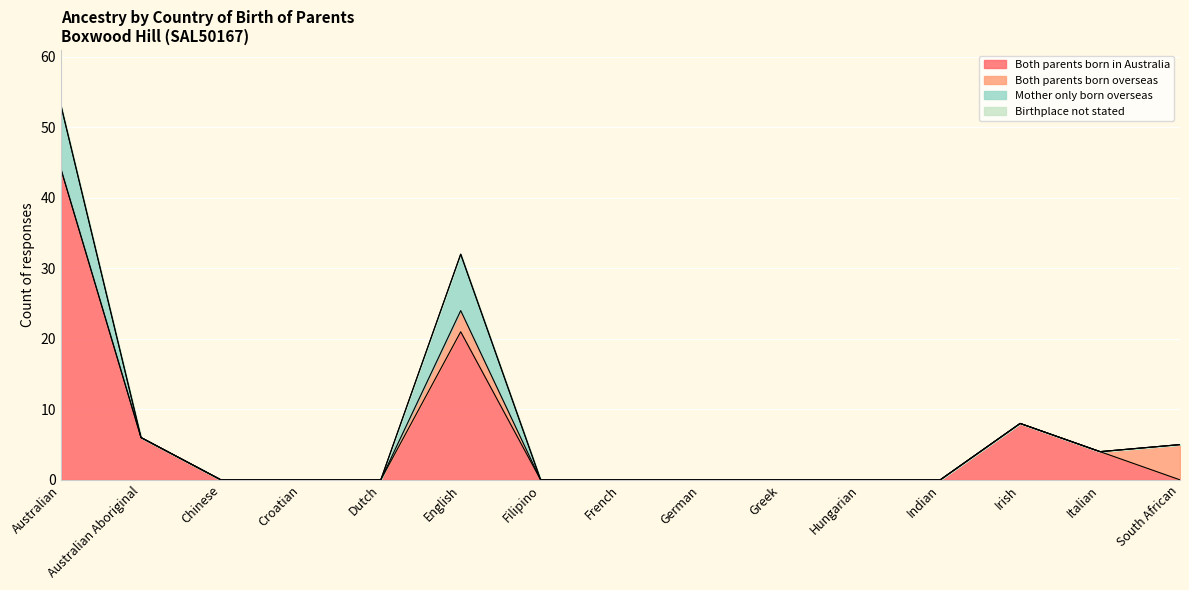

Where is Birthplace not stated nearest to the value 0?

Australian